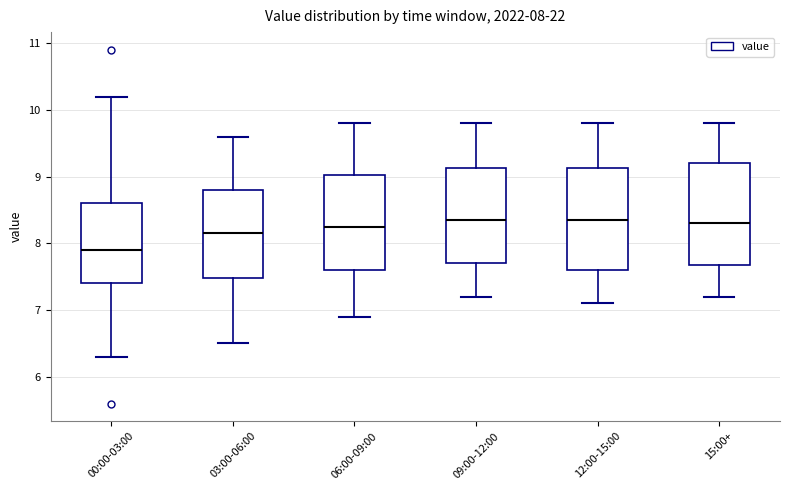

Which box's median line is the lowest?

00:00-03:00